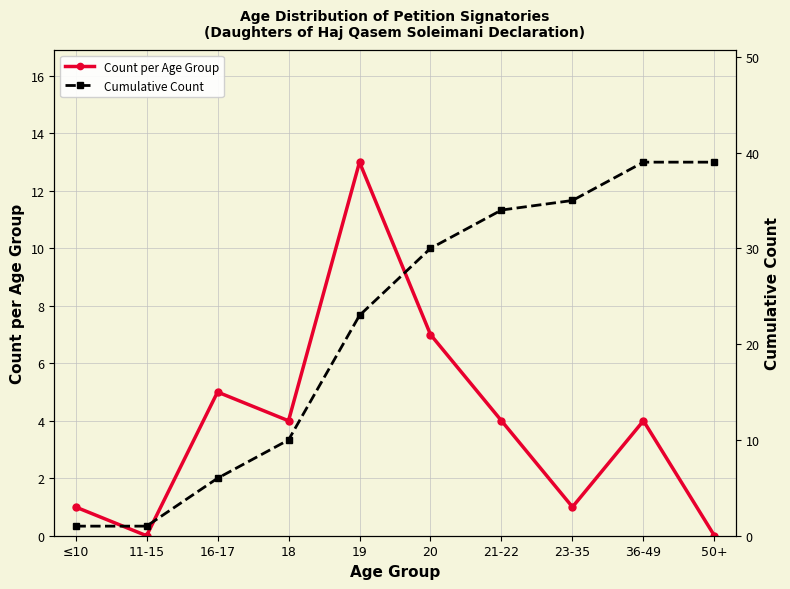

True or false: Cumulative Count and Count per Age Group intersect in this chart.

False